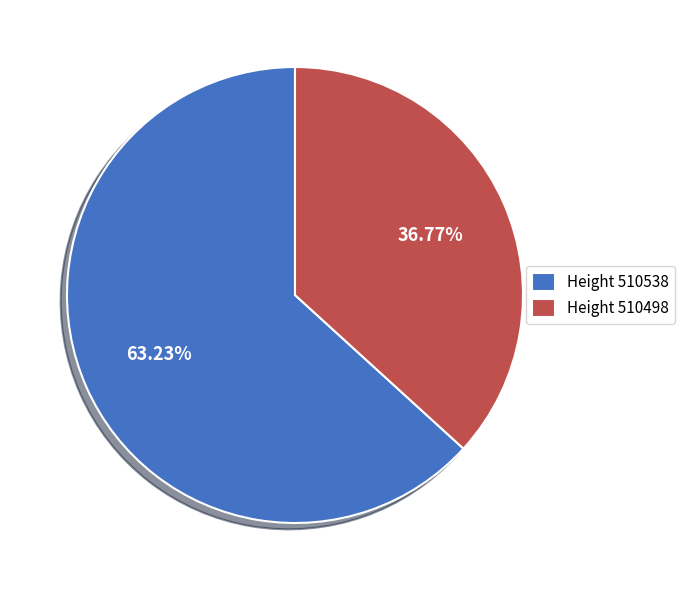

Rank the categories by value from lowest to highest.

Height 510498, Height 510538